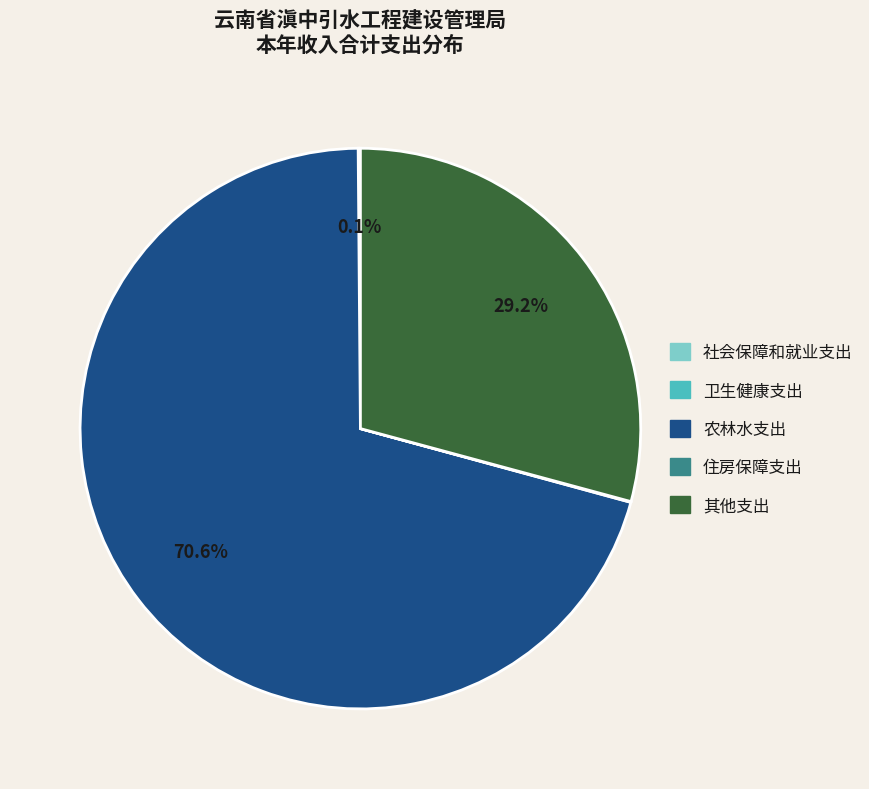

What is the largest slice in the pie chart?

农林水支出